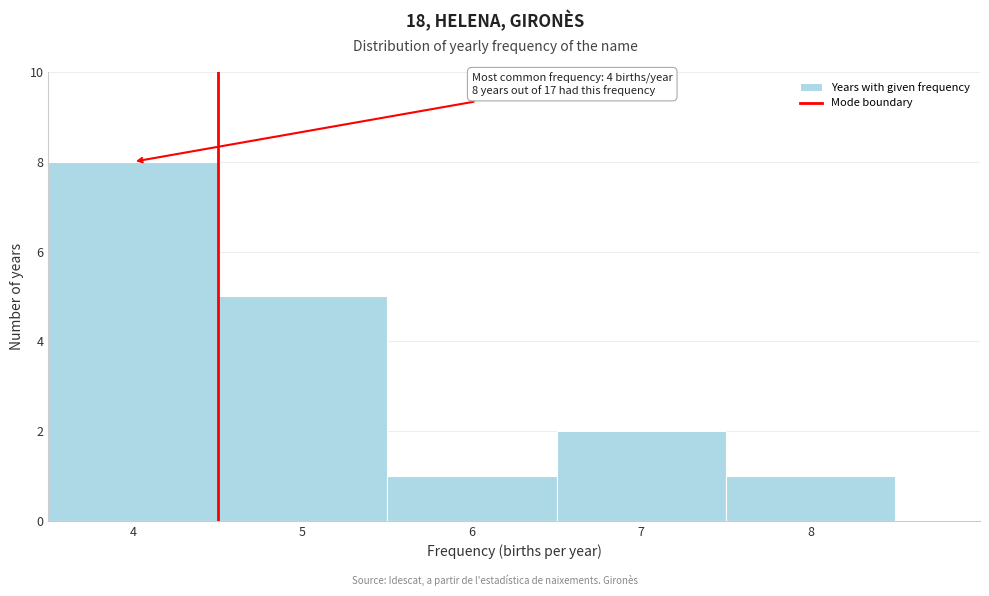

Over which range of the x-axis is the bar tallest?

3.5 to 4.5